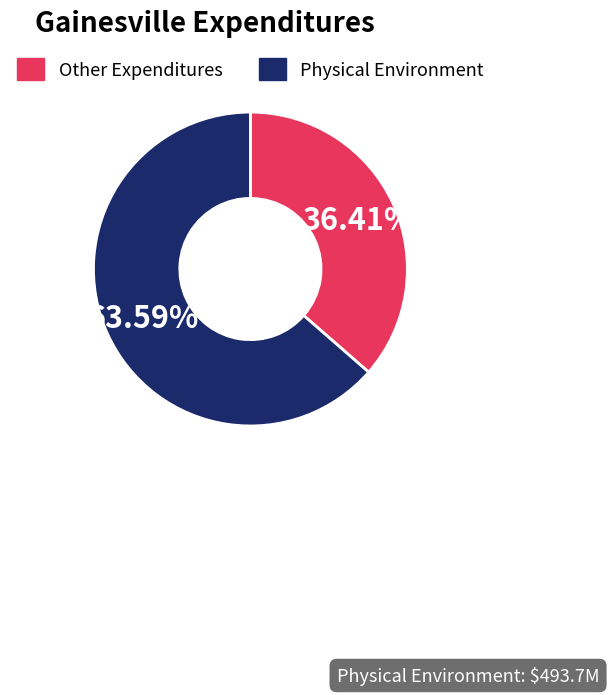

Does any single category account for the majority?

Yes